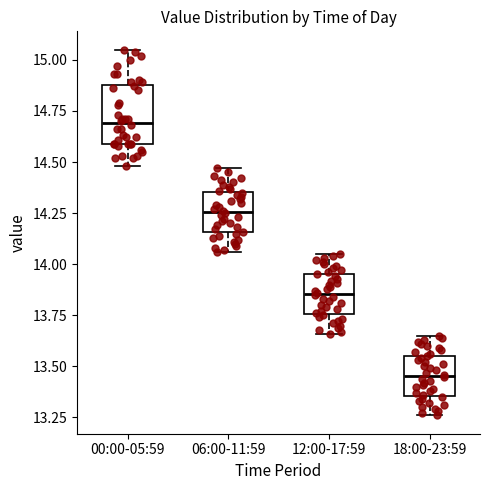

Which box has the highest median line?

00:00-05:59